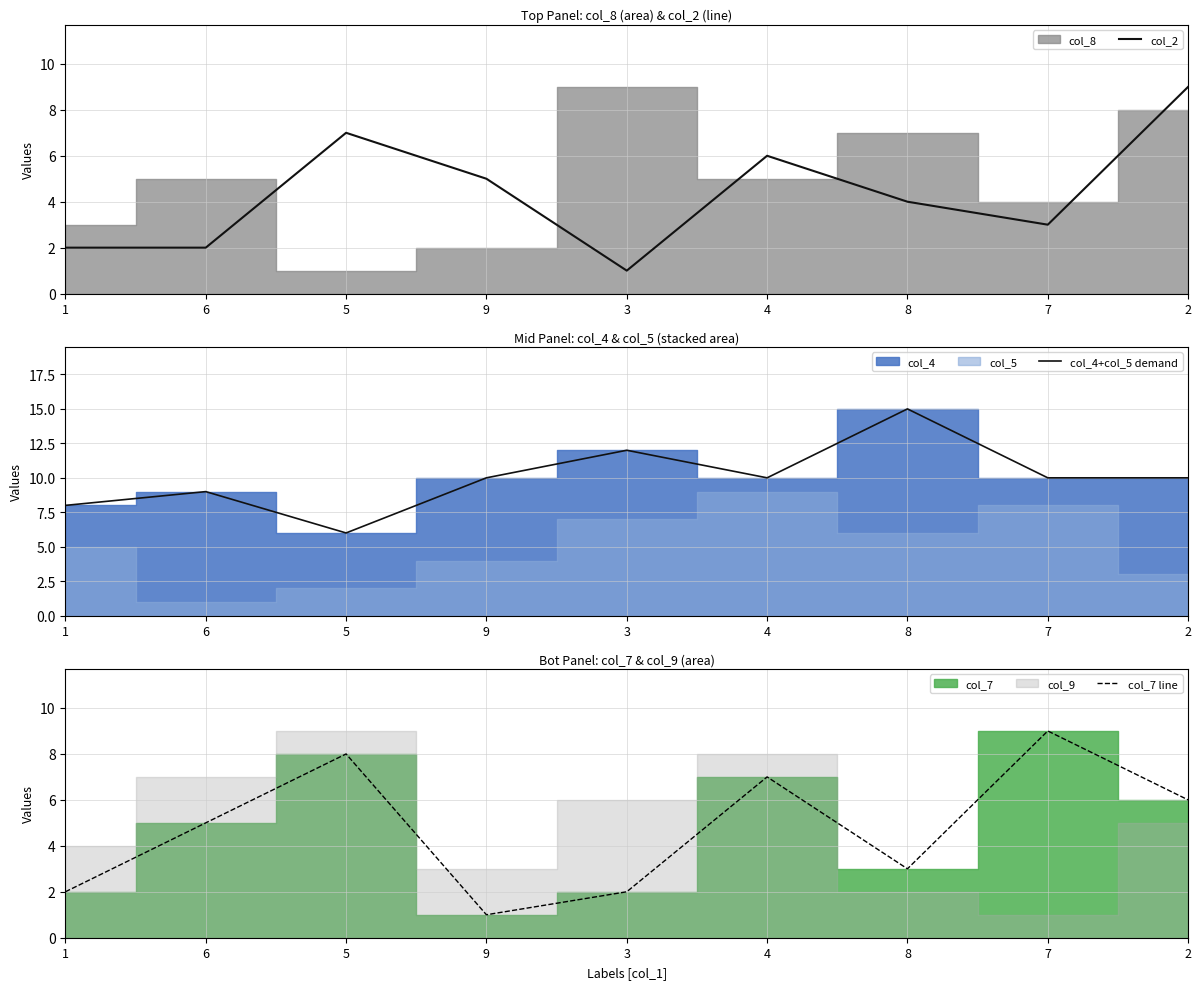

Which series has the largest range (max minus min)?

col_4+col_5 demand